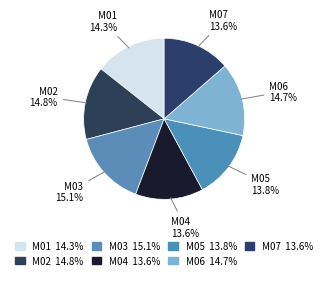

Is the sum of M05 and M04 greater than half?

No